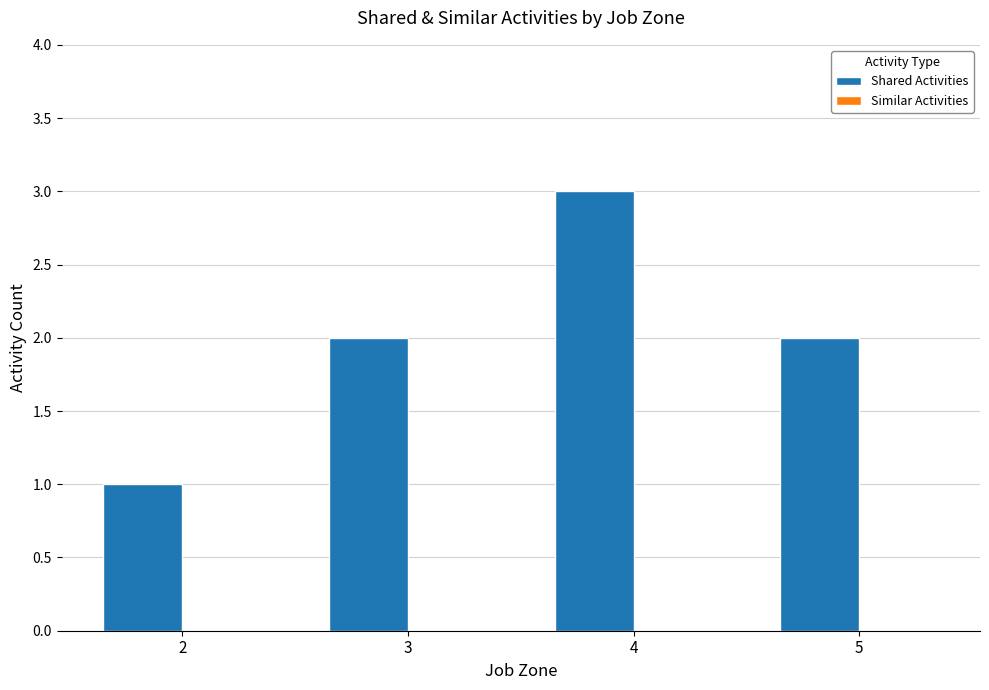

What value does the data have at 4?

3